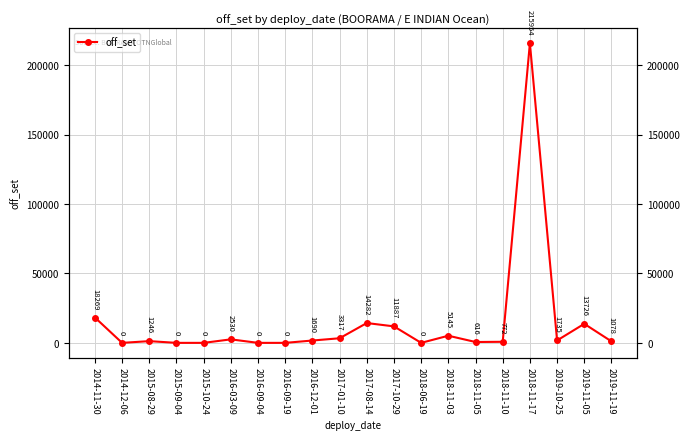

What is the sum of all values?

292246.2